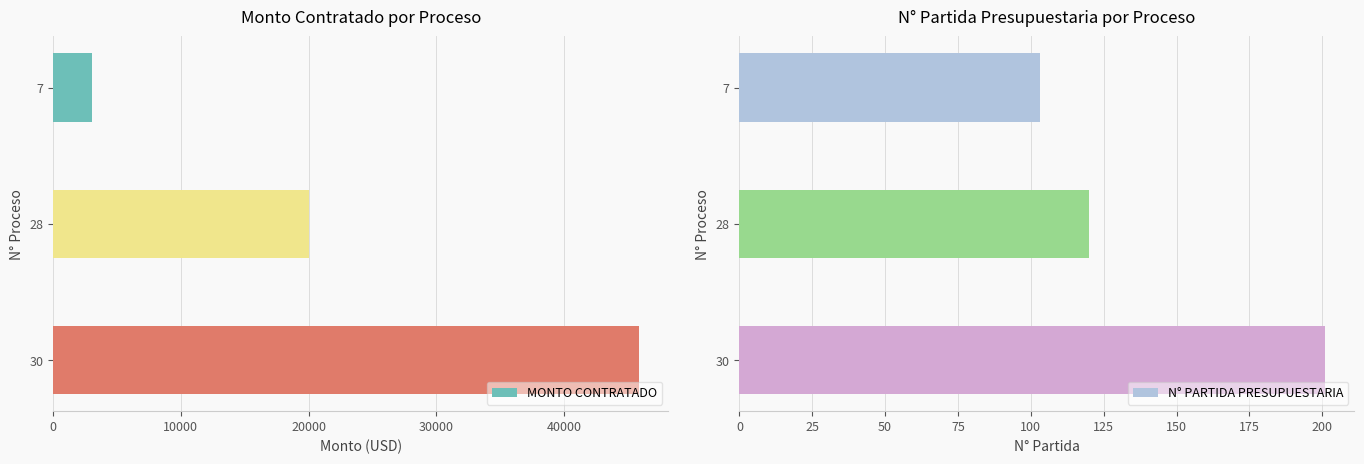

What is the value of the N° PARTIDA PRESUPUESTARIA bar at the 1st from the left?

103